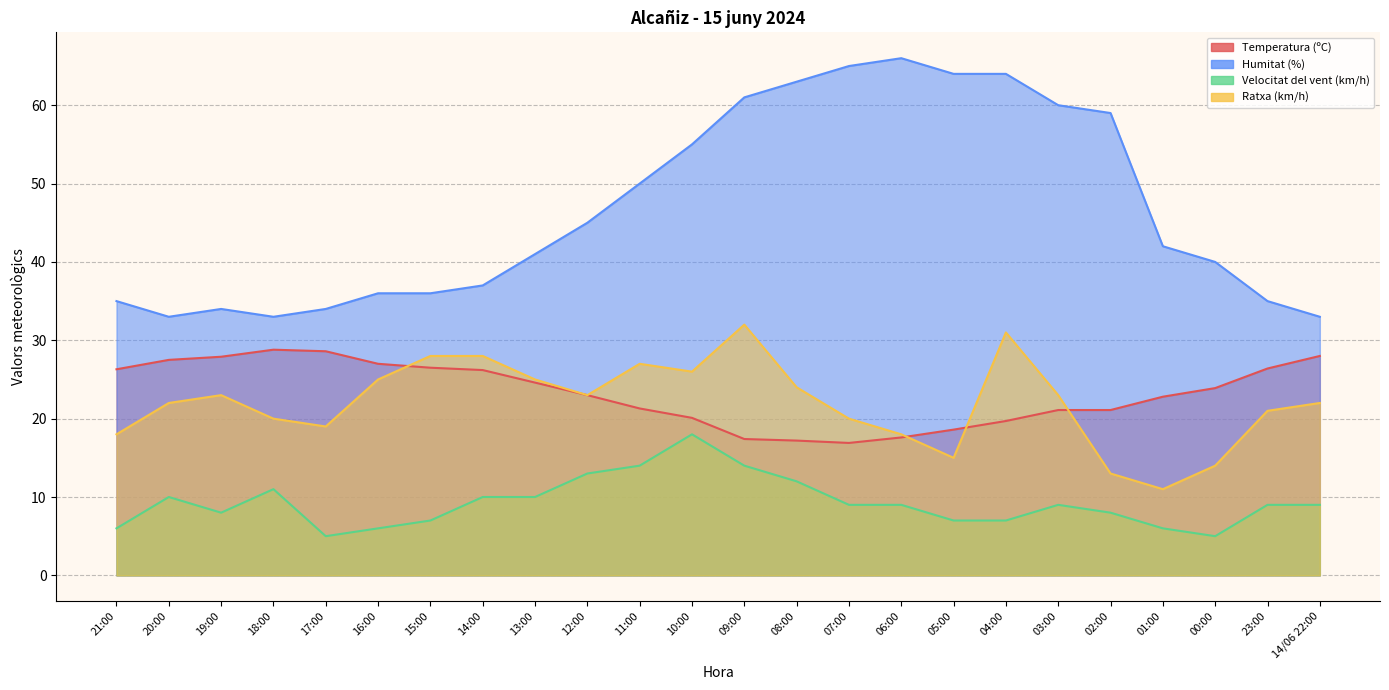

True or false: Velocitat del vent (km/h) and Ratxa (km/h) cross at least once.

False